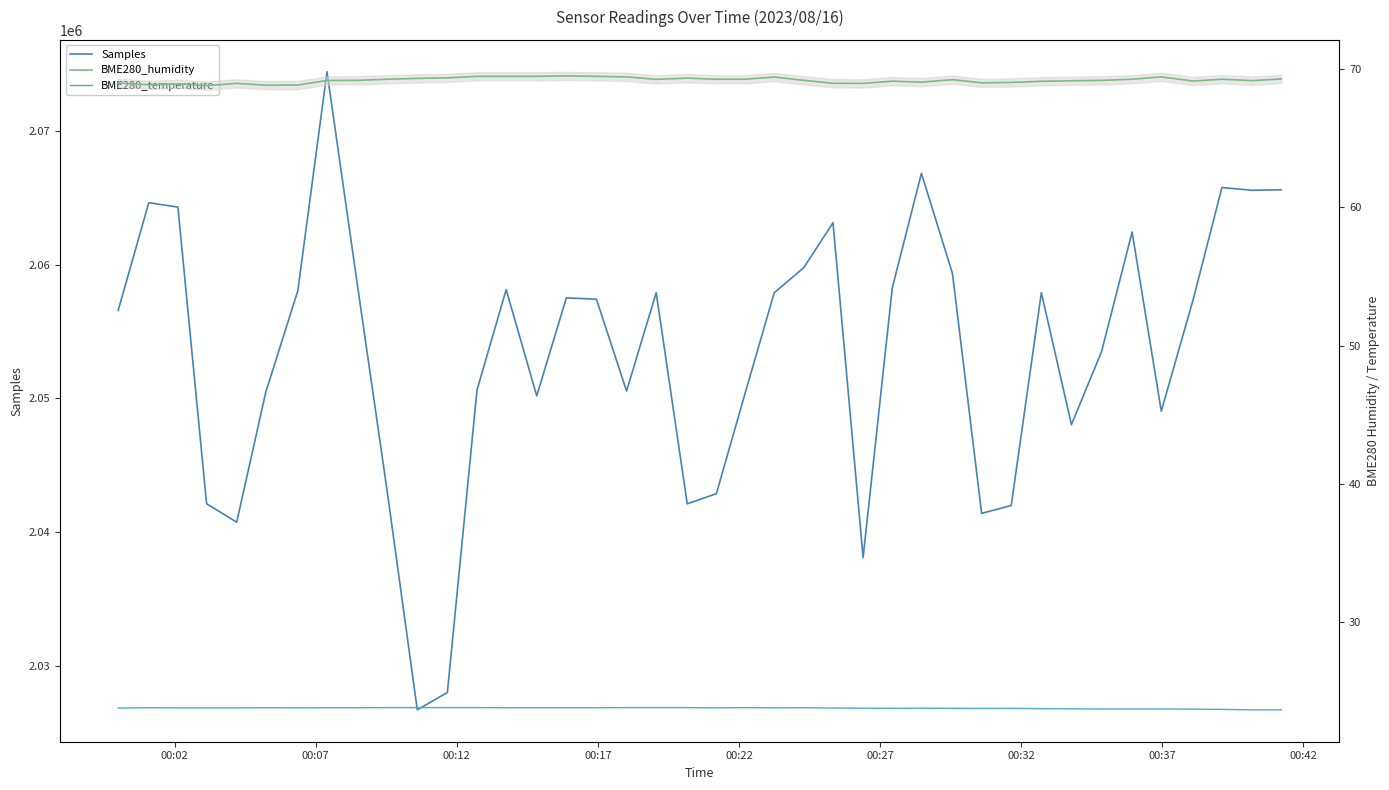

What is the minimum value for BME280_temperature?

23.6